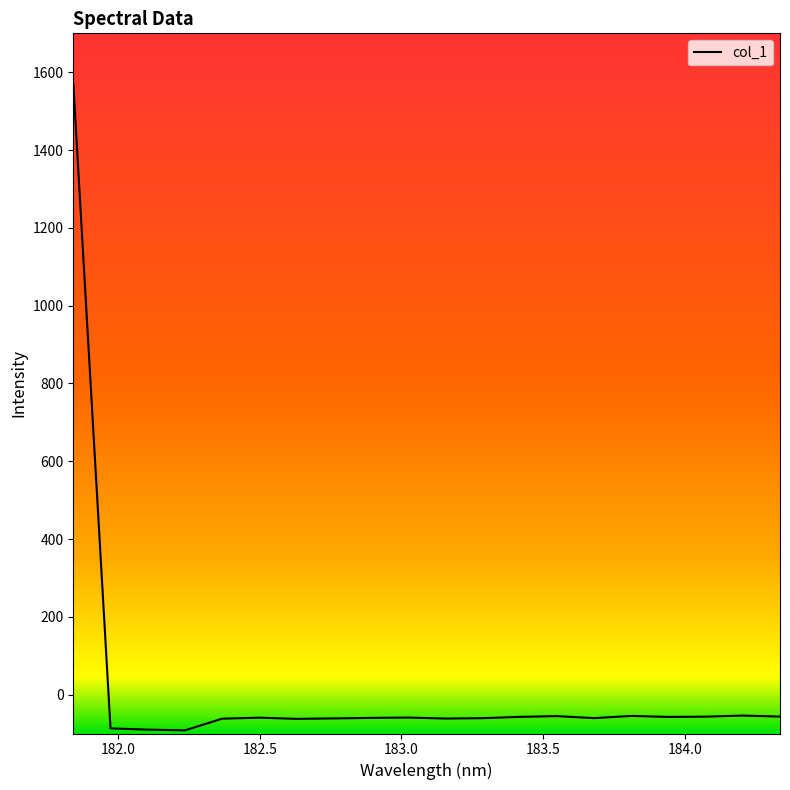

What is the greatest value displayed?

1571.3